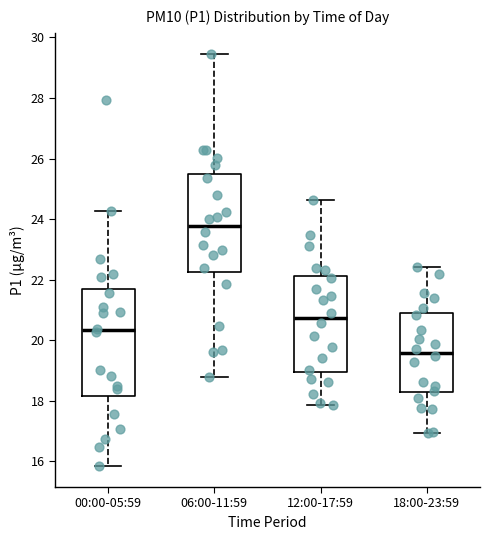

Comparing the boxes themselves (not the whiskers), which one is the tallest?

00:00-05:59